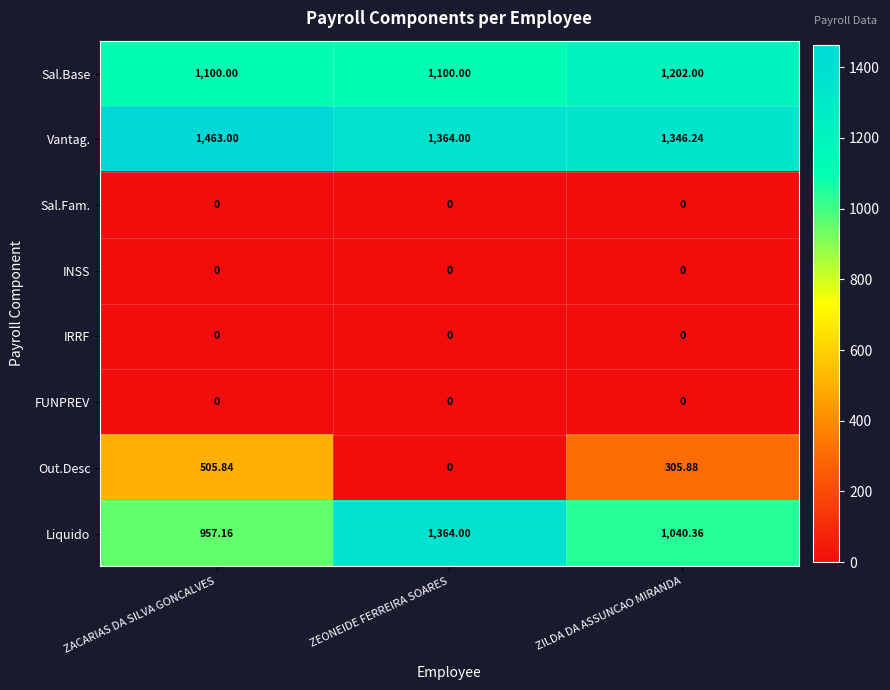

Where does the Liquido series first go above 1040?

ZEONEIDE FERREIRA SOARES